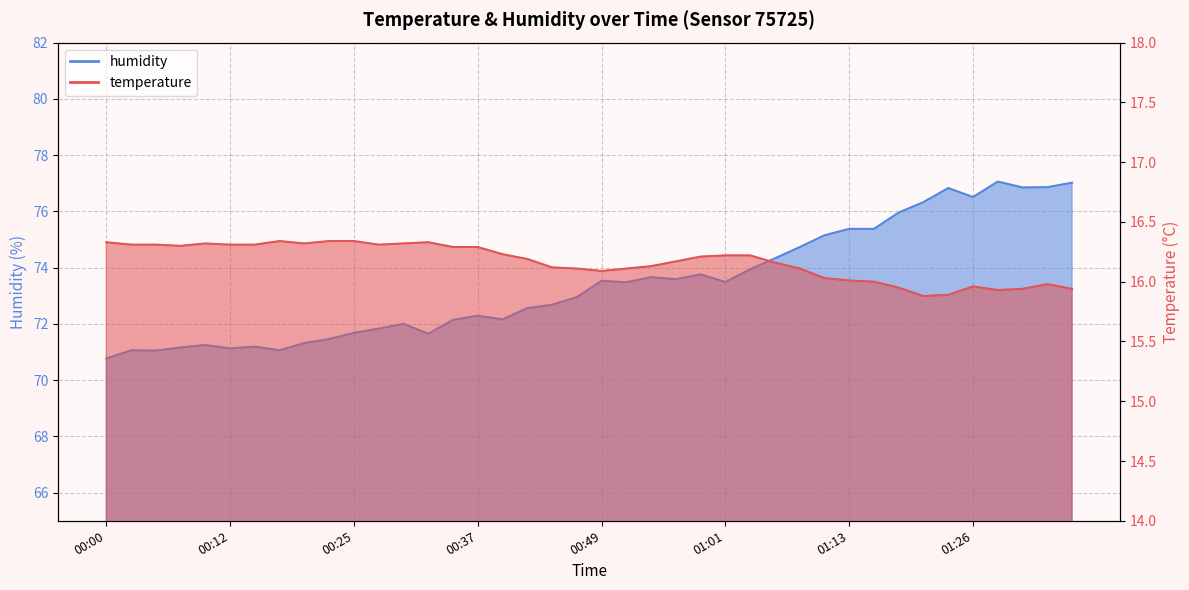

True or false: humidity has more than 2 points higher than both neighbors.

True